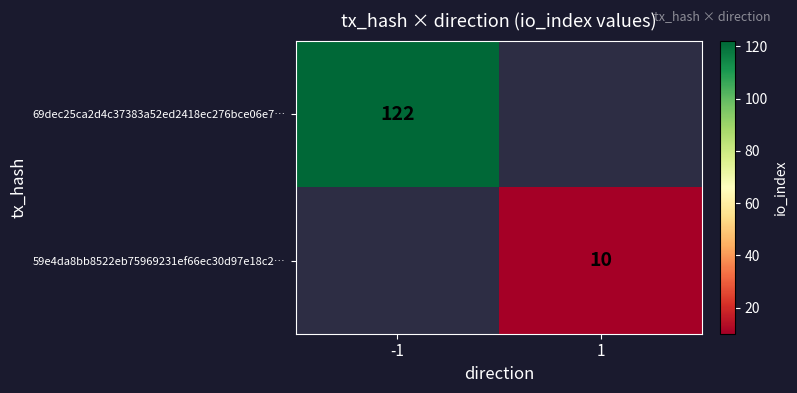

Is it true that 69dec25ca2d4c37383a52ed2418ec276bce06e7… equals 122 at -1?

True